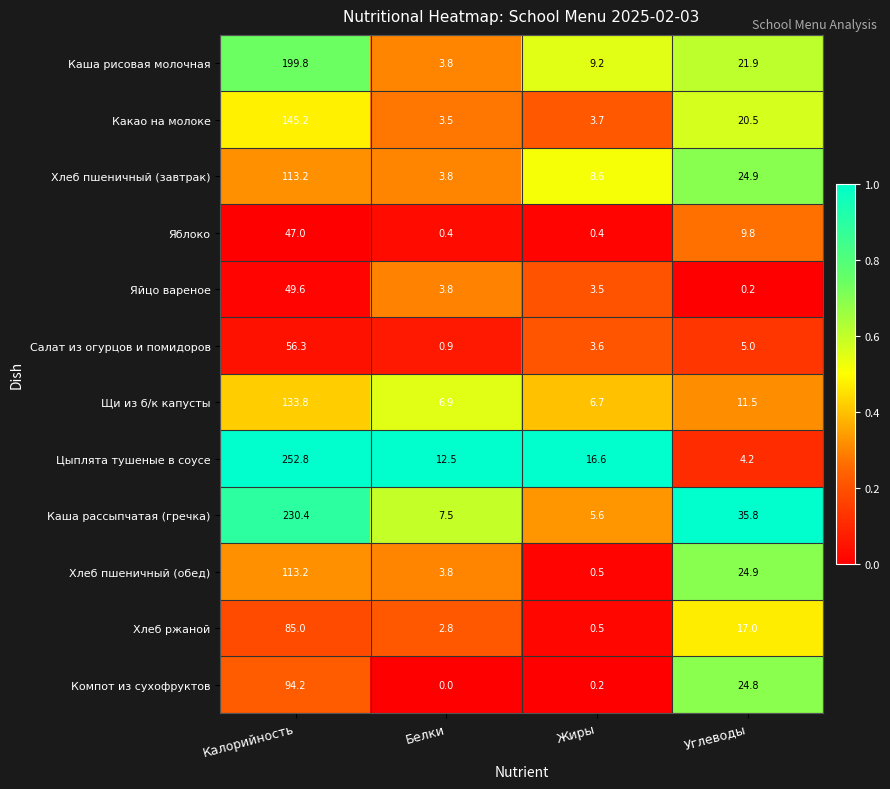

List the labels in order of Какао на молоке value, smallest first.

Белки, Жиры, Углеводы, Калорийность